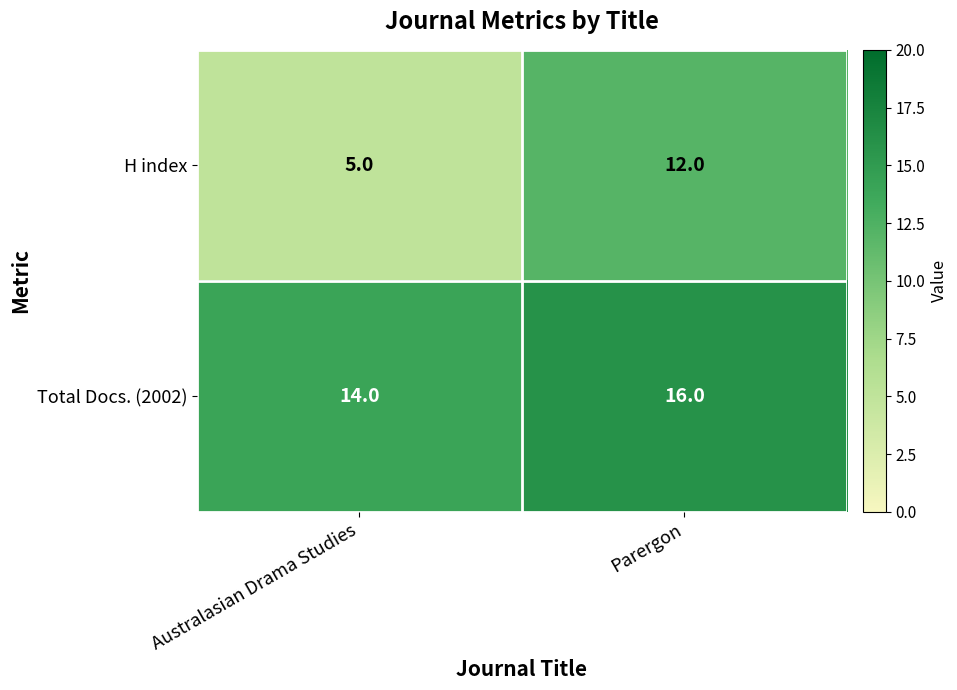

Count the number of categories in the chart.

2